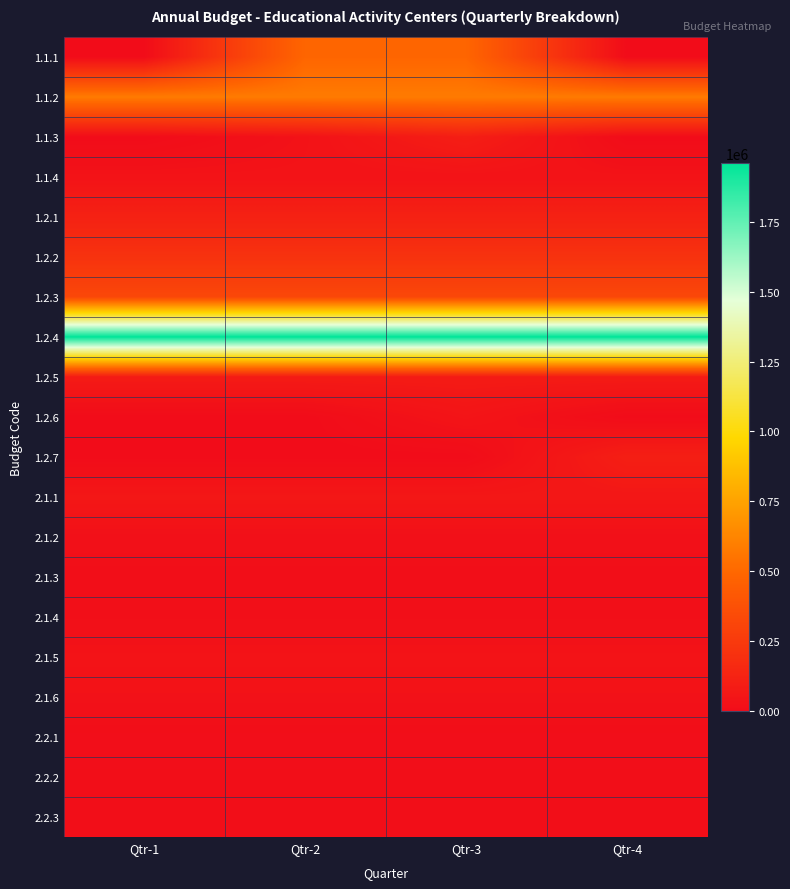

What is the maximum value shown in the chart?

1959420.0